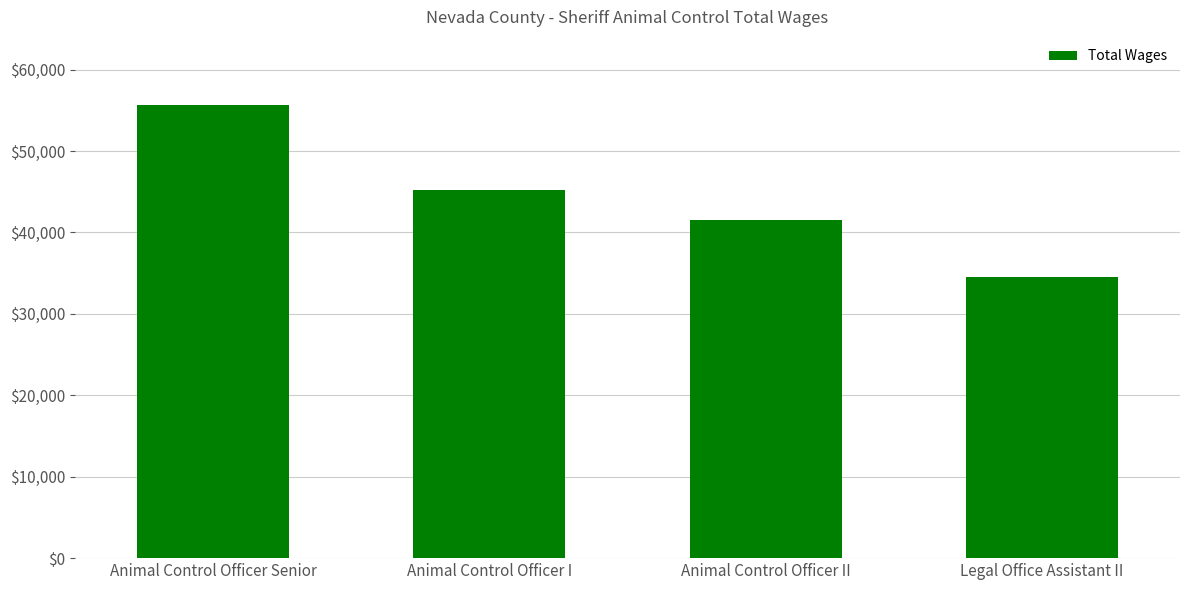

What is the greatest value displayed?

55676